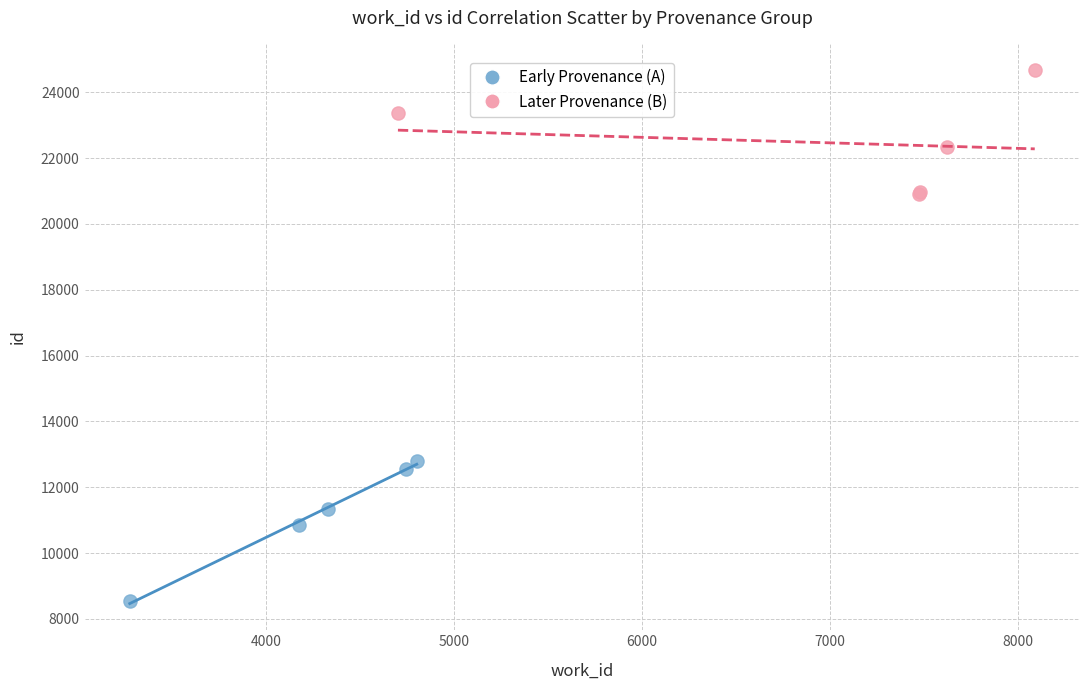

Which series reaches the maximum Y coordinate?

Later Provenance (B)